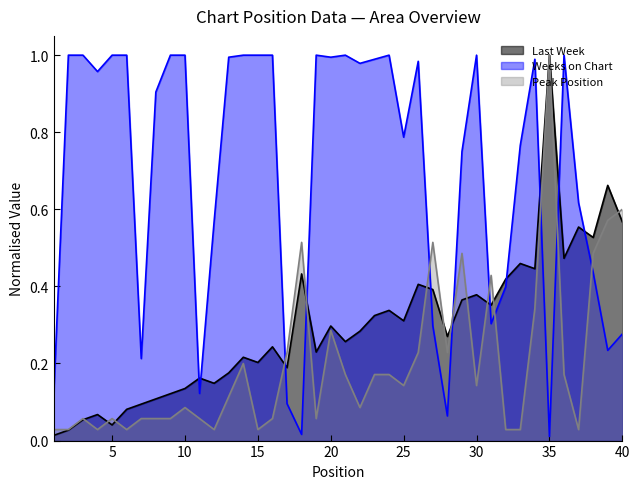

In Weeks on Chart, how many points are higher than both neighbors (excluding endpoints)?

7